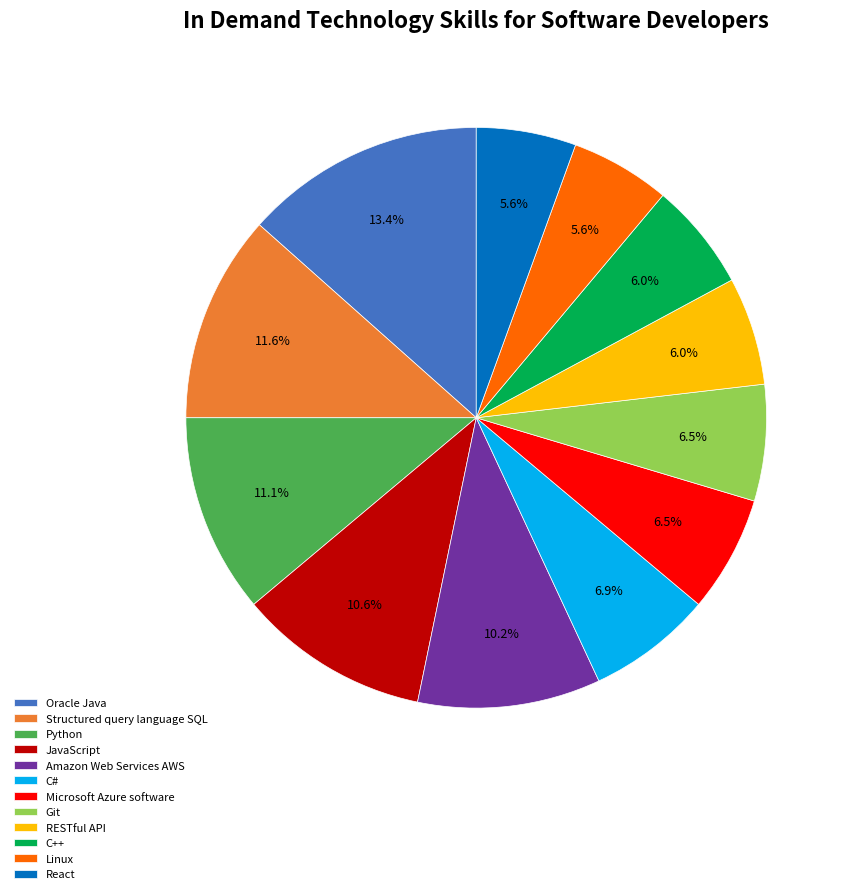

Which slice is the largest?

Oracle Java